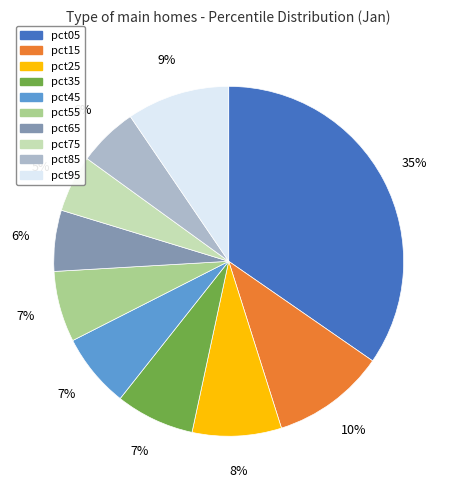

Is there any slice that represents more than half of the pie?

No